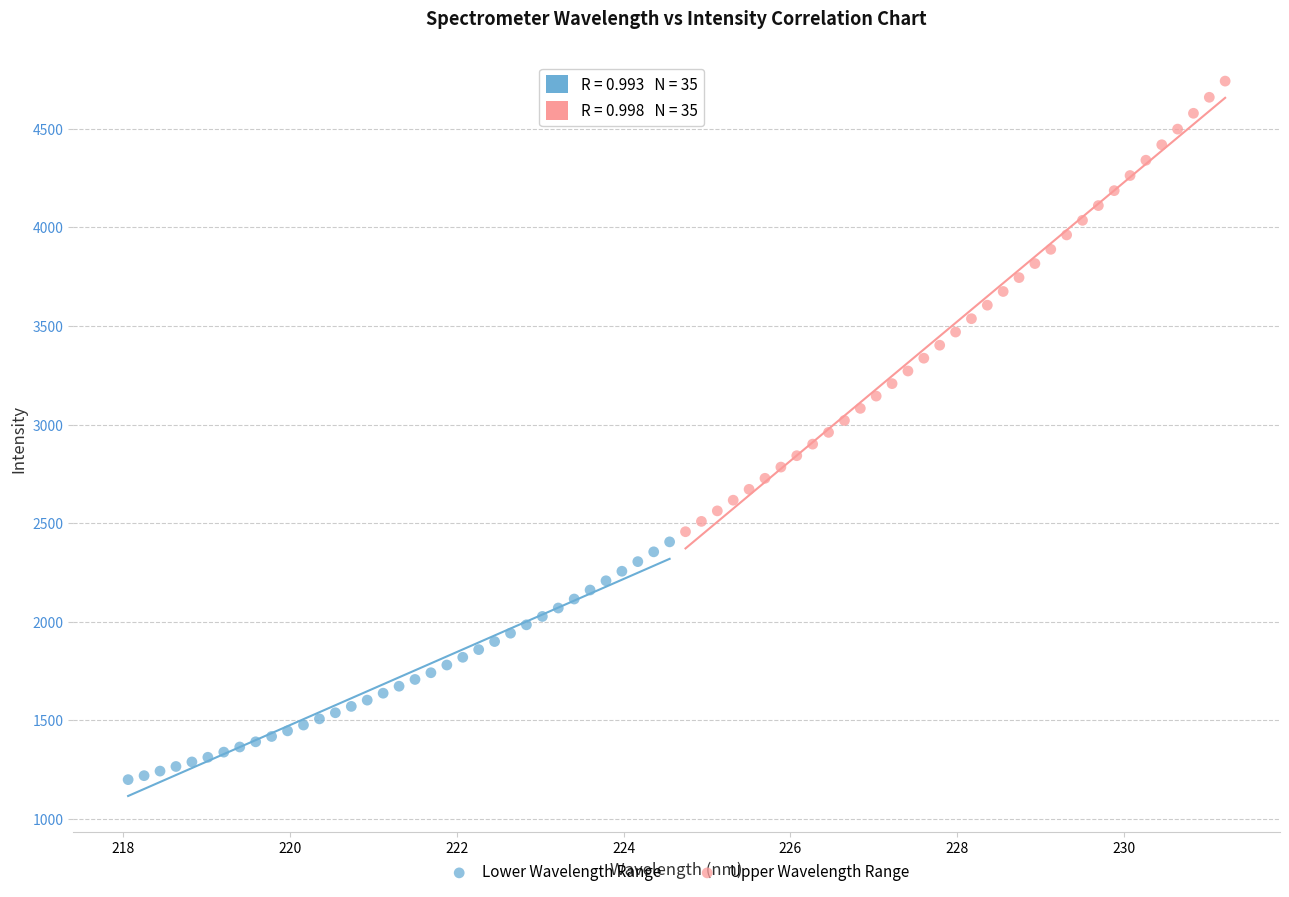

Which series contains the highest Y value?

Upper Wavelength Range